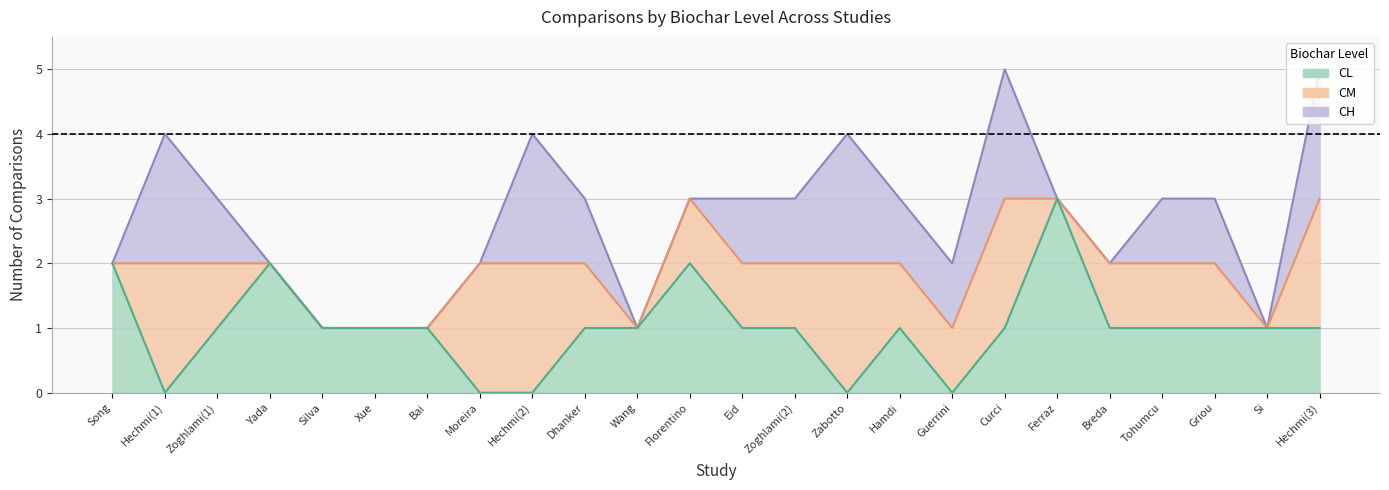

Which series has the widest spread of values?

CL